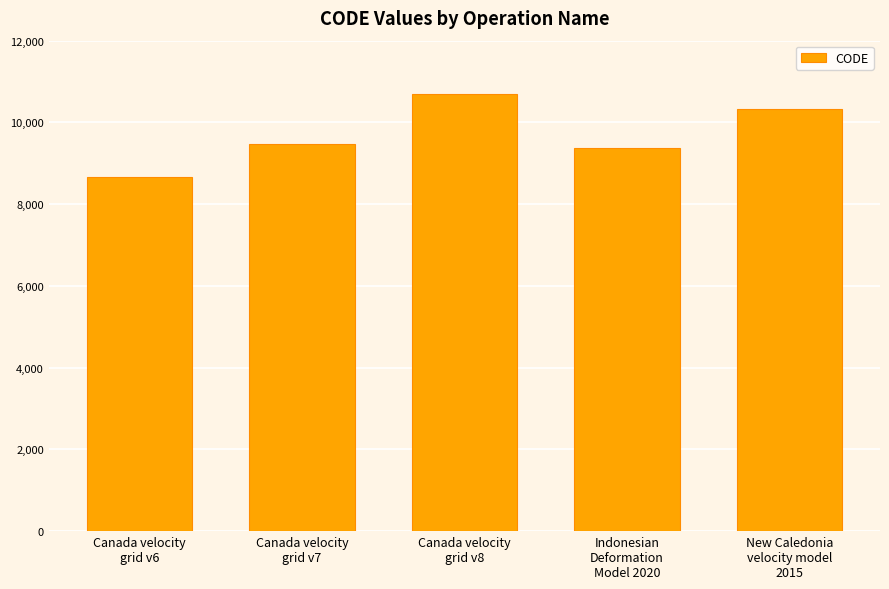

List the labels in order of value, smallest first.

Canada velocity
grid v6, Indonesian
Deformation
Model 2020, Canada velocity
grid v7, New Caledonia
velocity model
2015, Canada velocity
grid v8